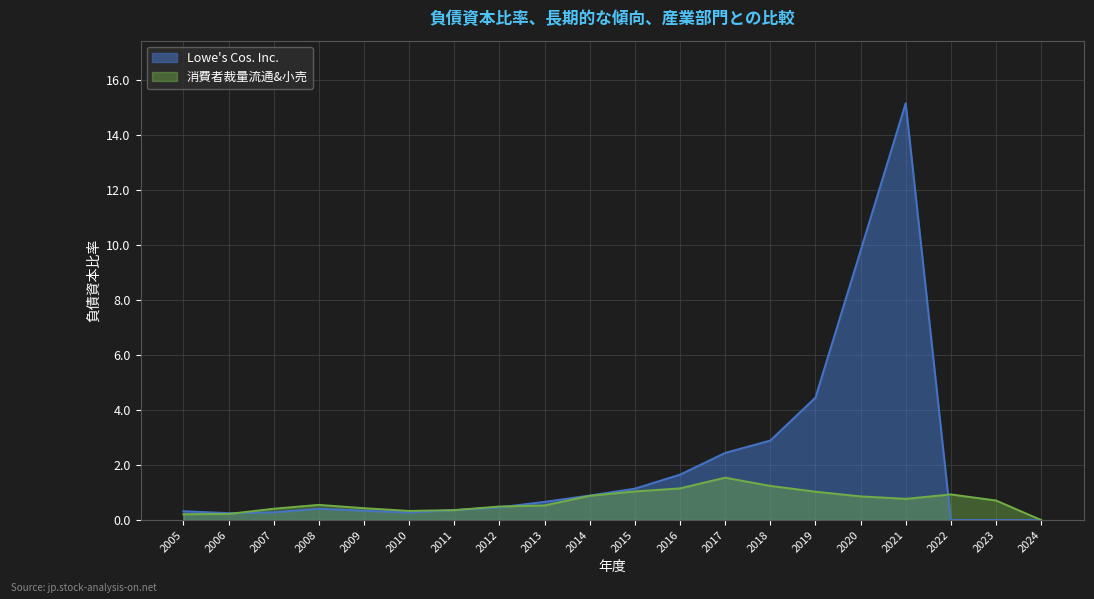

True or false: 消費者裁量流通&小売 has a value of 0.4 at 2009.

True